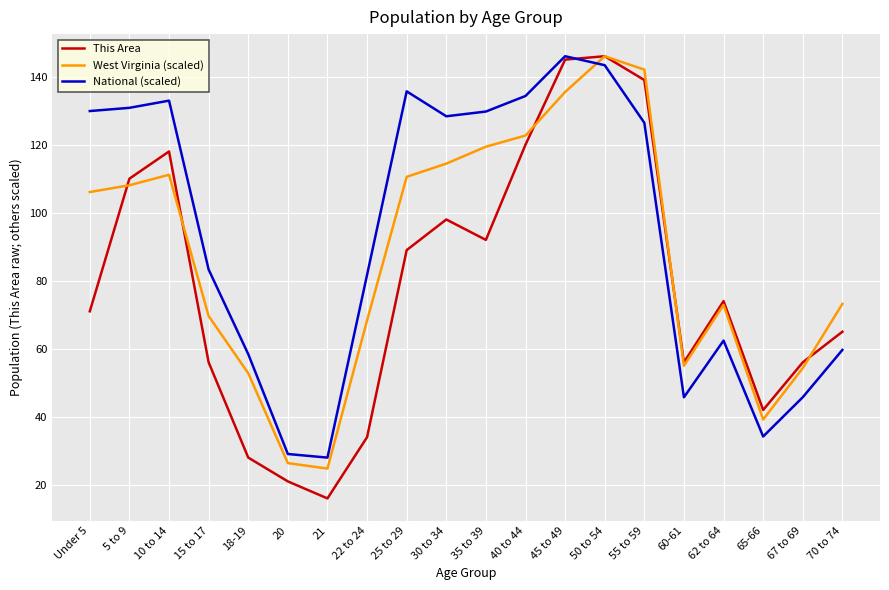

Count the number of data series in this chart.

3